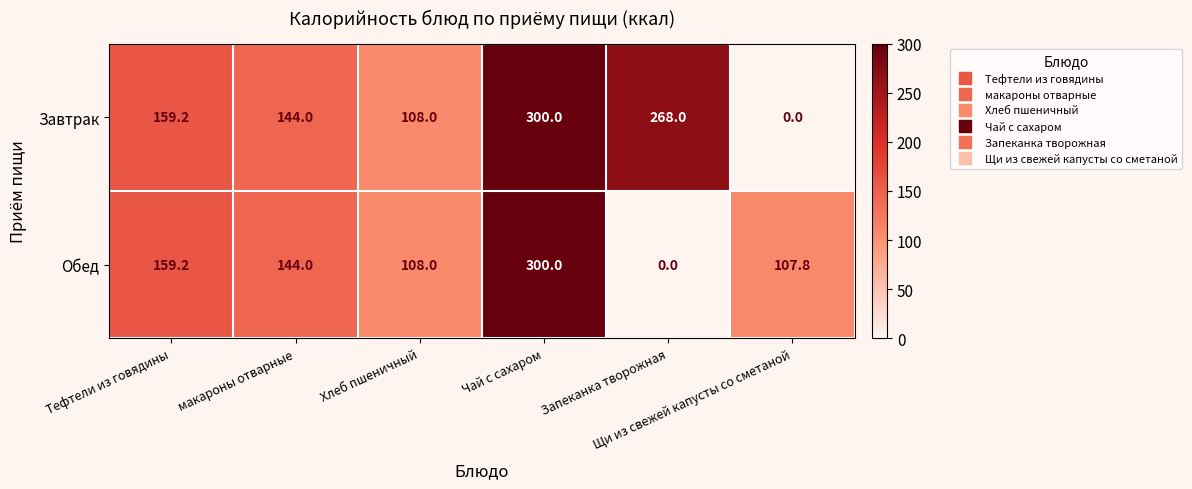

What is the total value across all series at Запеканка творожная?

268.0